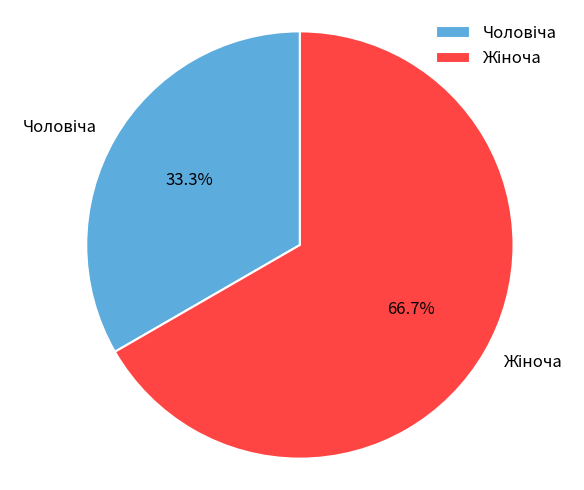

How many segments does this pie chart have?

2